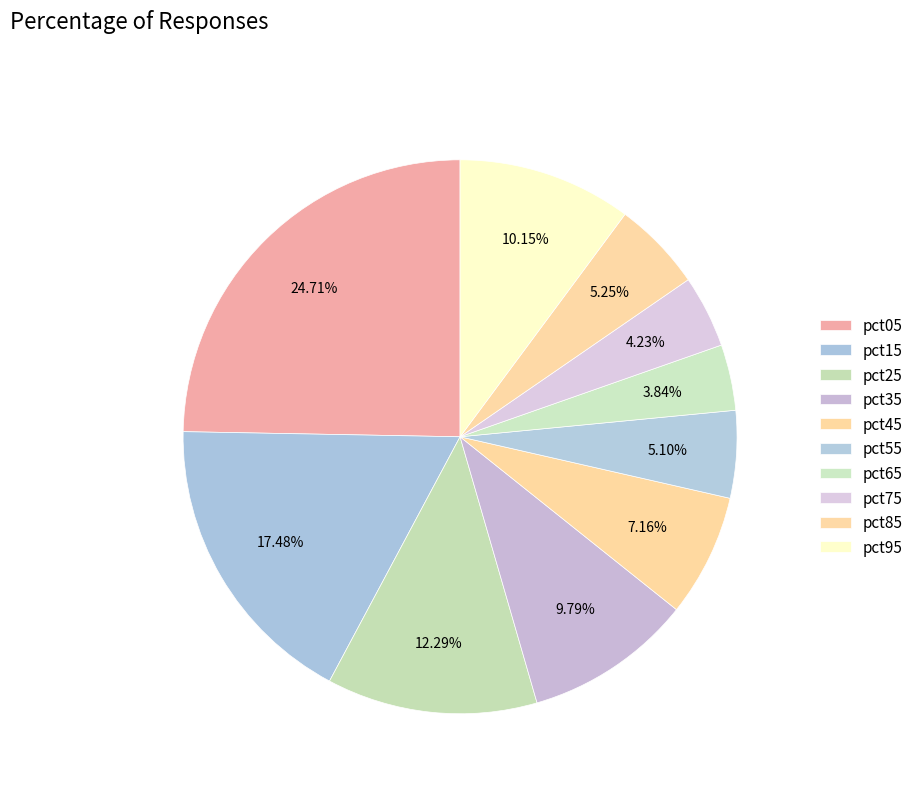

Which category has the smallest portion of the pie?

pct65